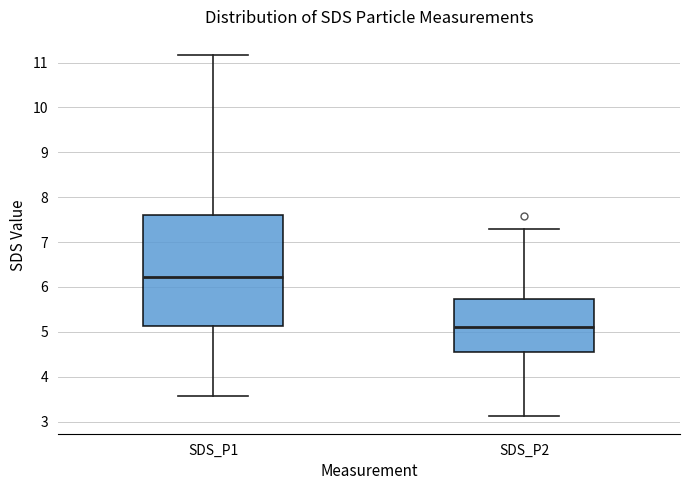

Where does the upper whisker of the box for SDS_P1 end on the y-axis? The values are not printed on the chart, so give them approximately, as read against the axis.

11.2